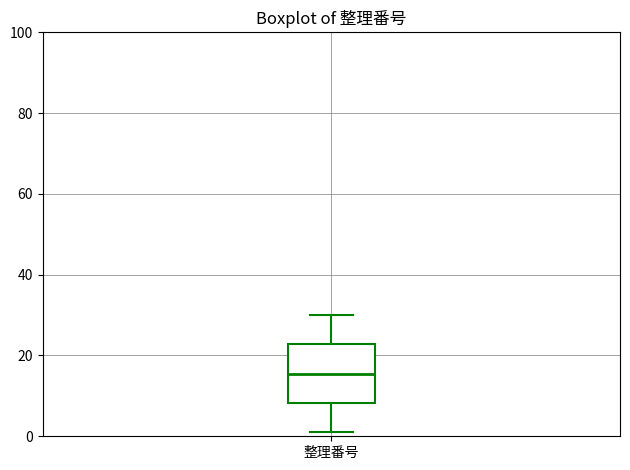

Where is the upper edge of the box for 整理番号 on the y-axis? The values are not printed on the chart, so give them approximately, as read against the axis.

22